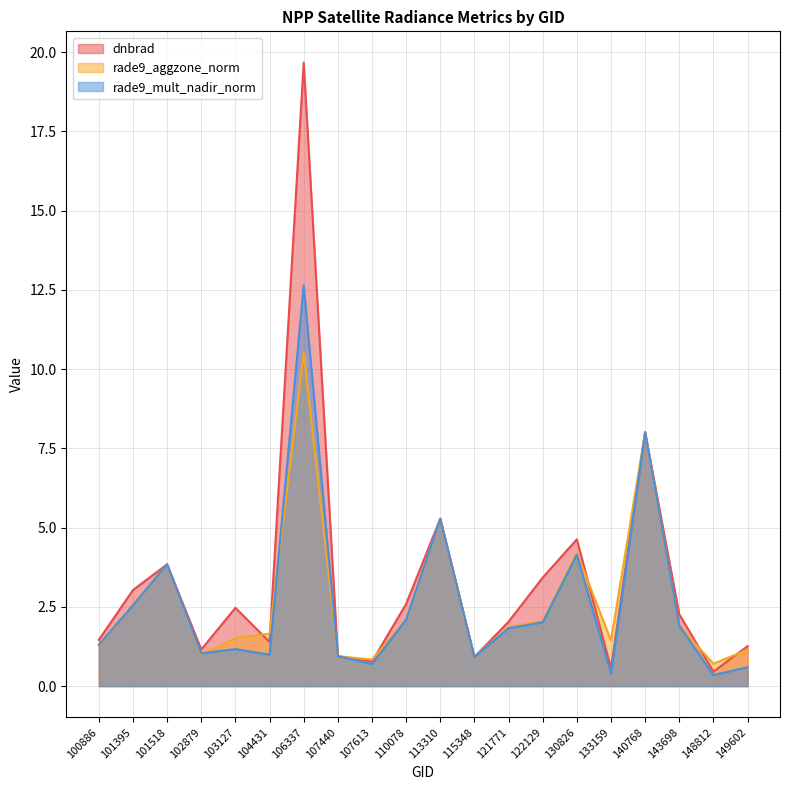

What is the value of the rade9_mult_nadir_norm point at the 14th from the left?

2.0